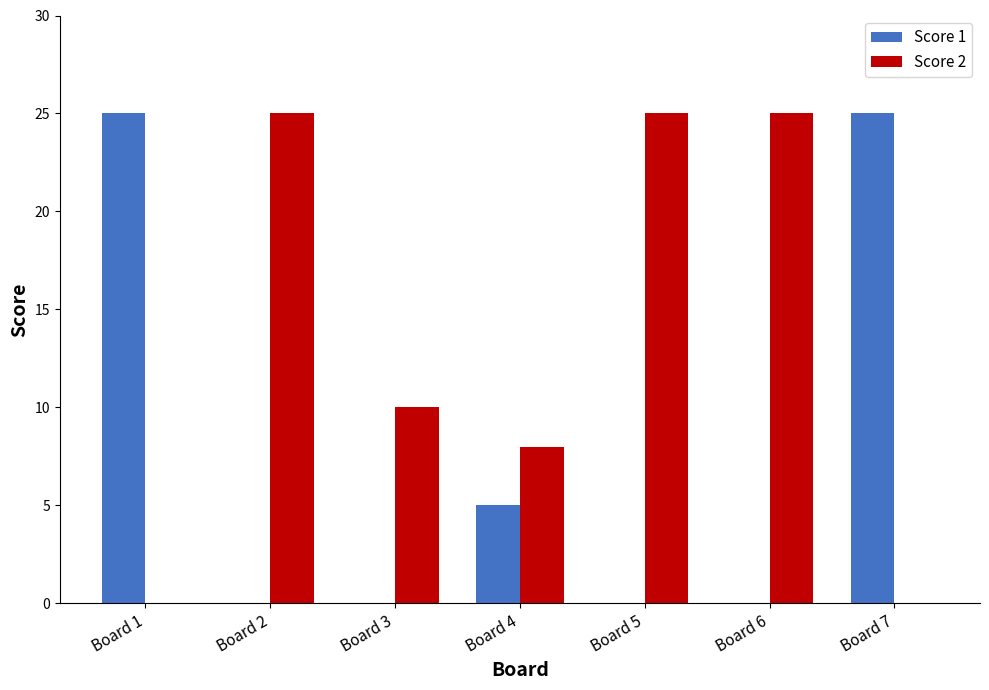

At which label does Score 2 first exceed 10?

Board 2